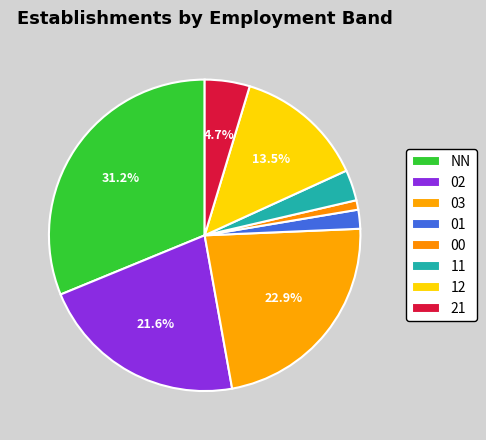

Count the number of slices in the pie.

8